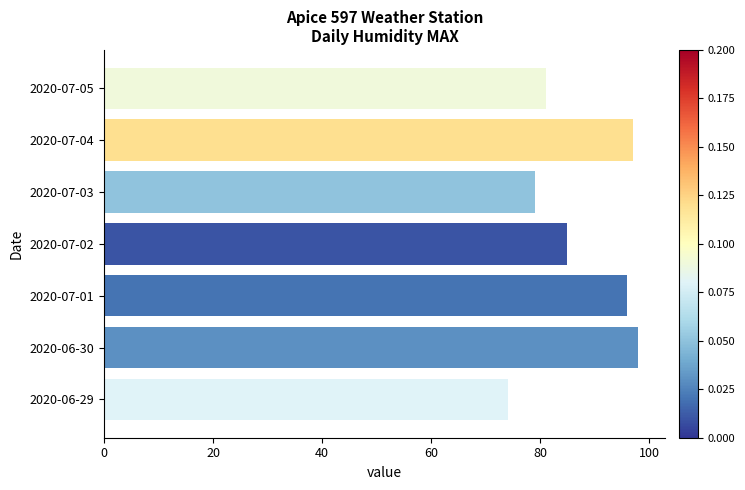

Are the bars horizontal?

Yes